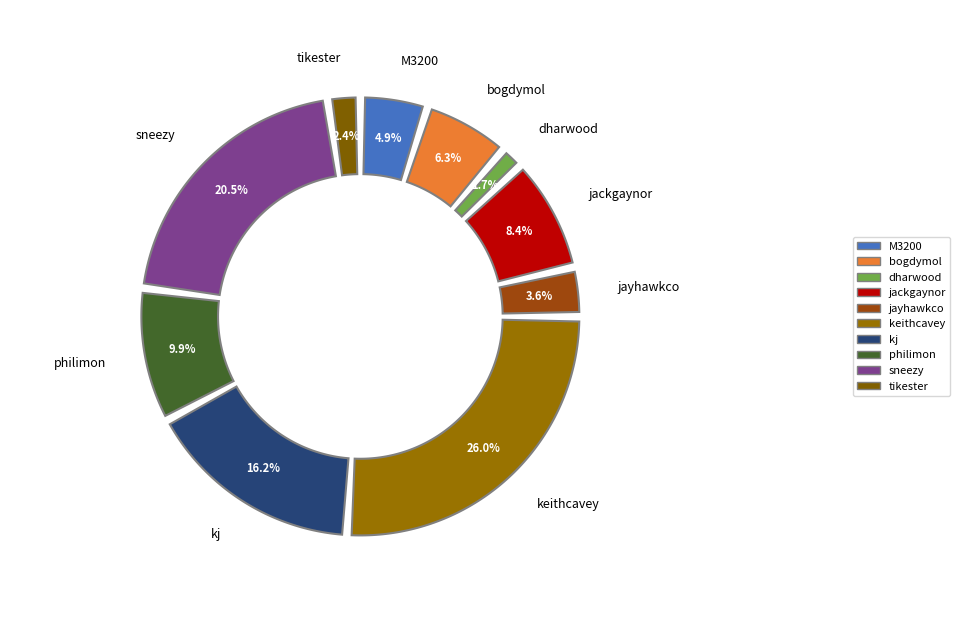

What is the change in value from jackgaynor to jayhawkco?

-274.6